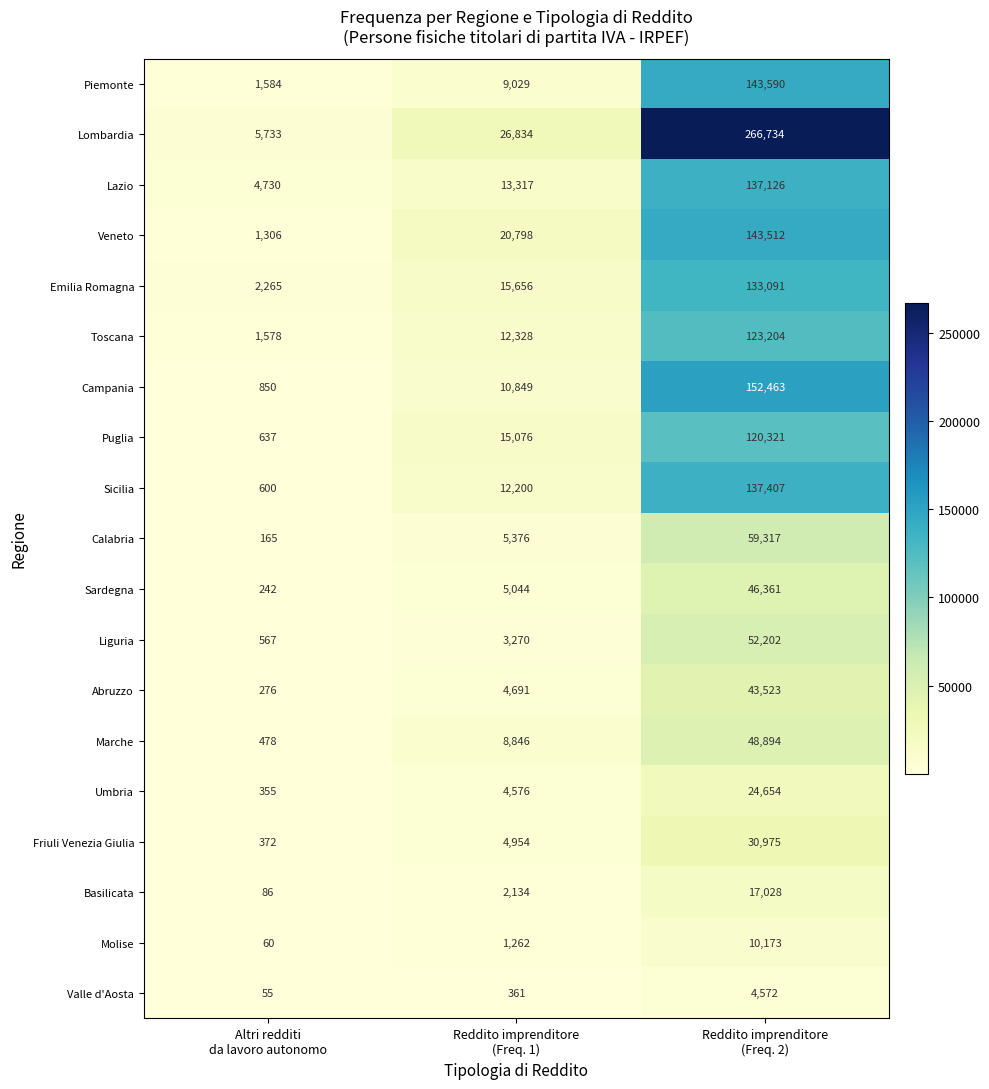

Which series has the largest range (max minus min)?

Lombardia